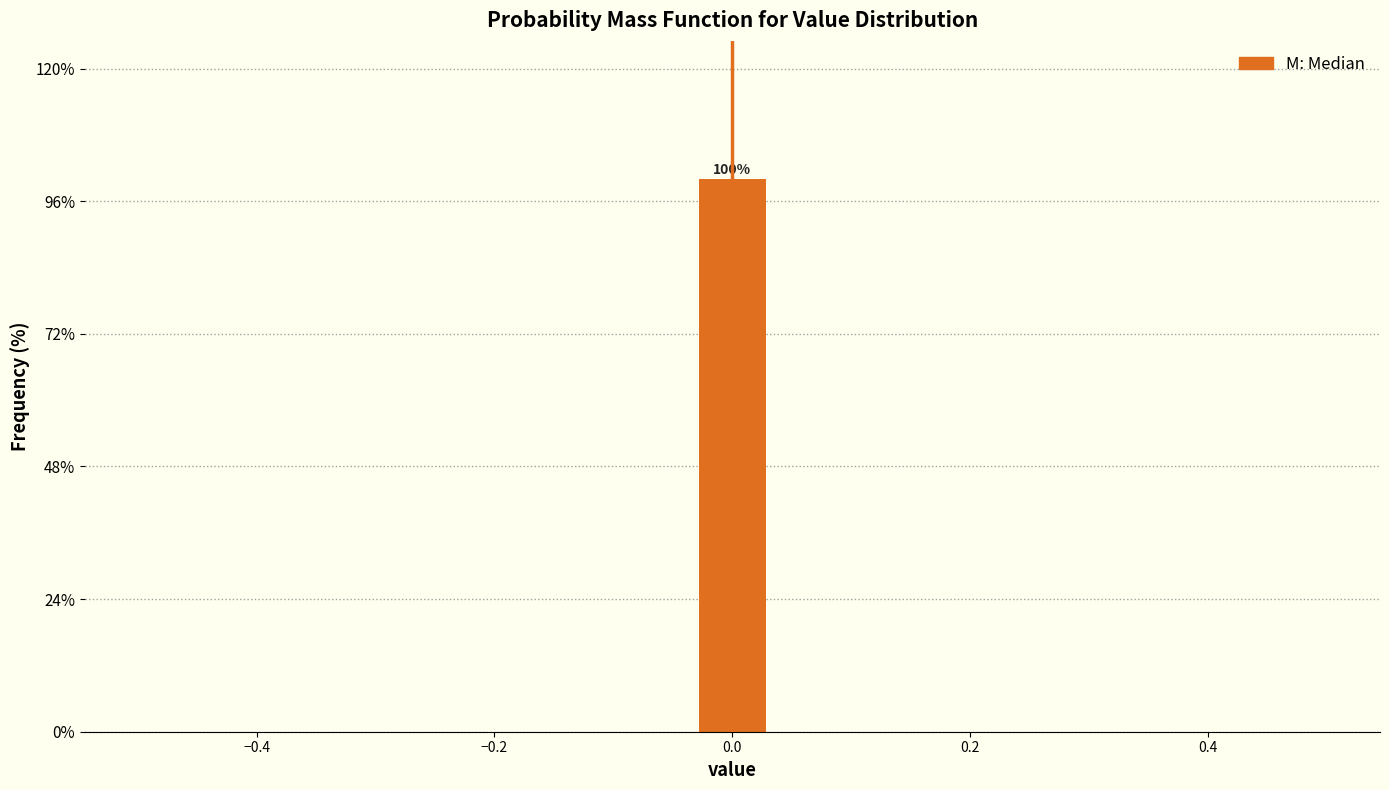

Read against the x-axis, roughly where is the centre of the tallest bar?

0.00